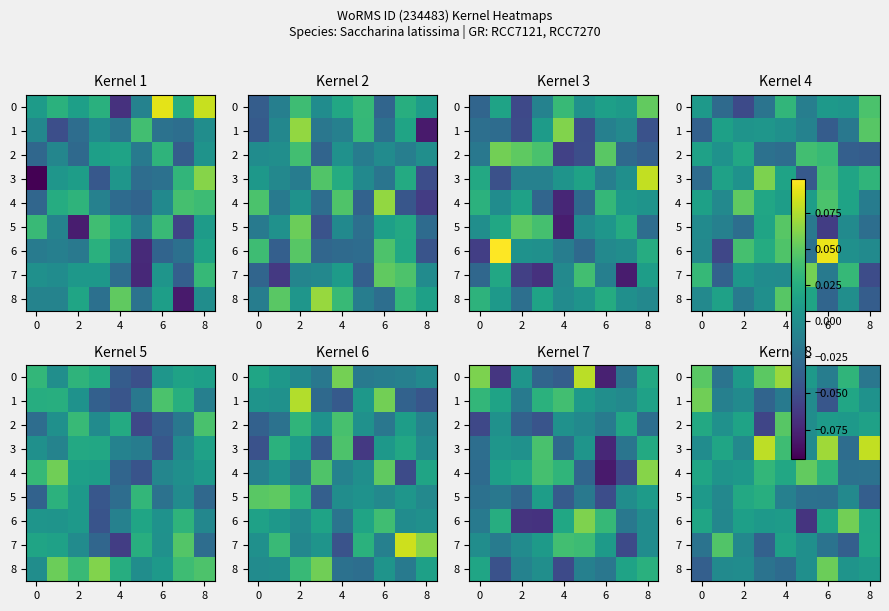

Which series has the largest range (max minus min)?

6